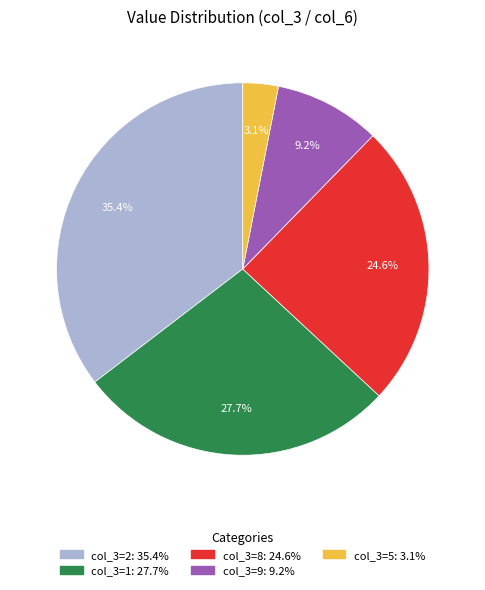

Is there a majority slice in this chart?

No